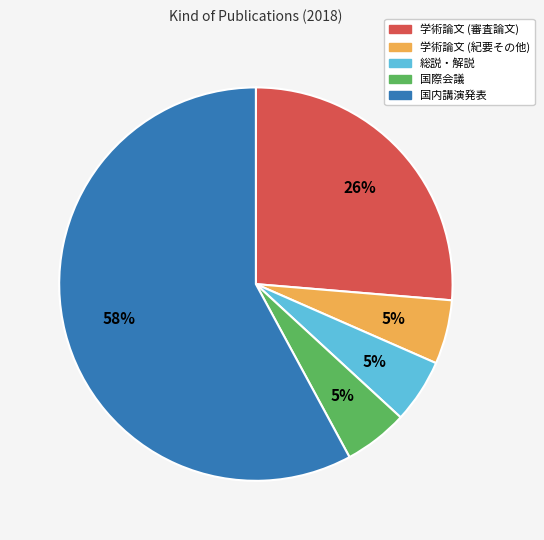

Which has a higher value, 国内講演発表 or 総説・解説?

国内講演発表